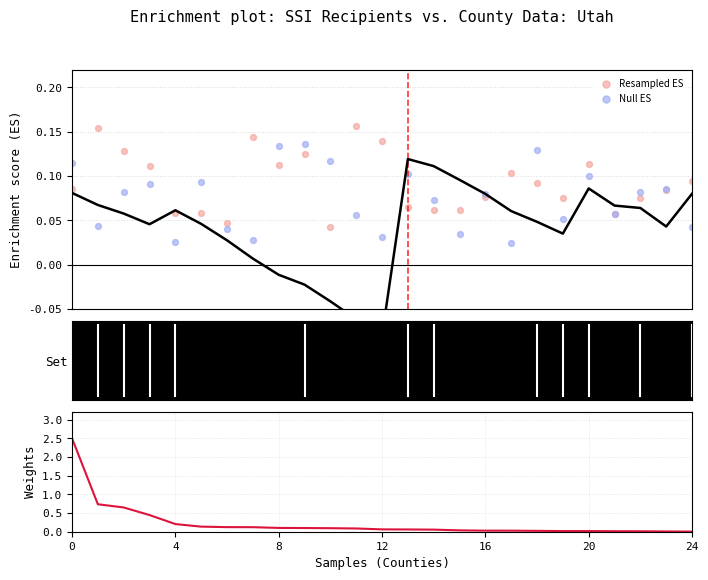

Which series reaches the maximum Y coordinate?

Weights